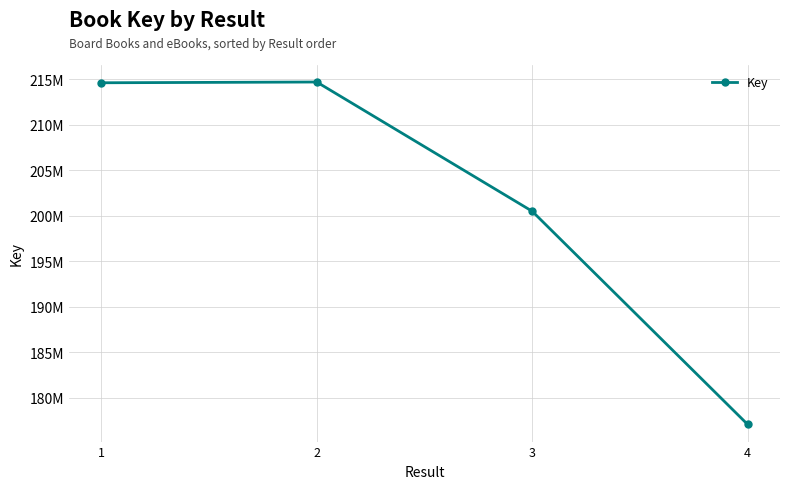

How many lines are shown in the chart?

1